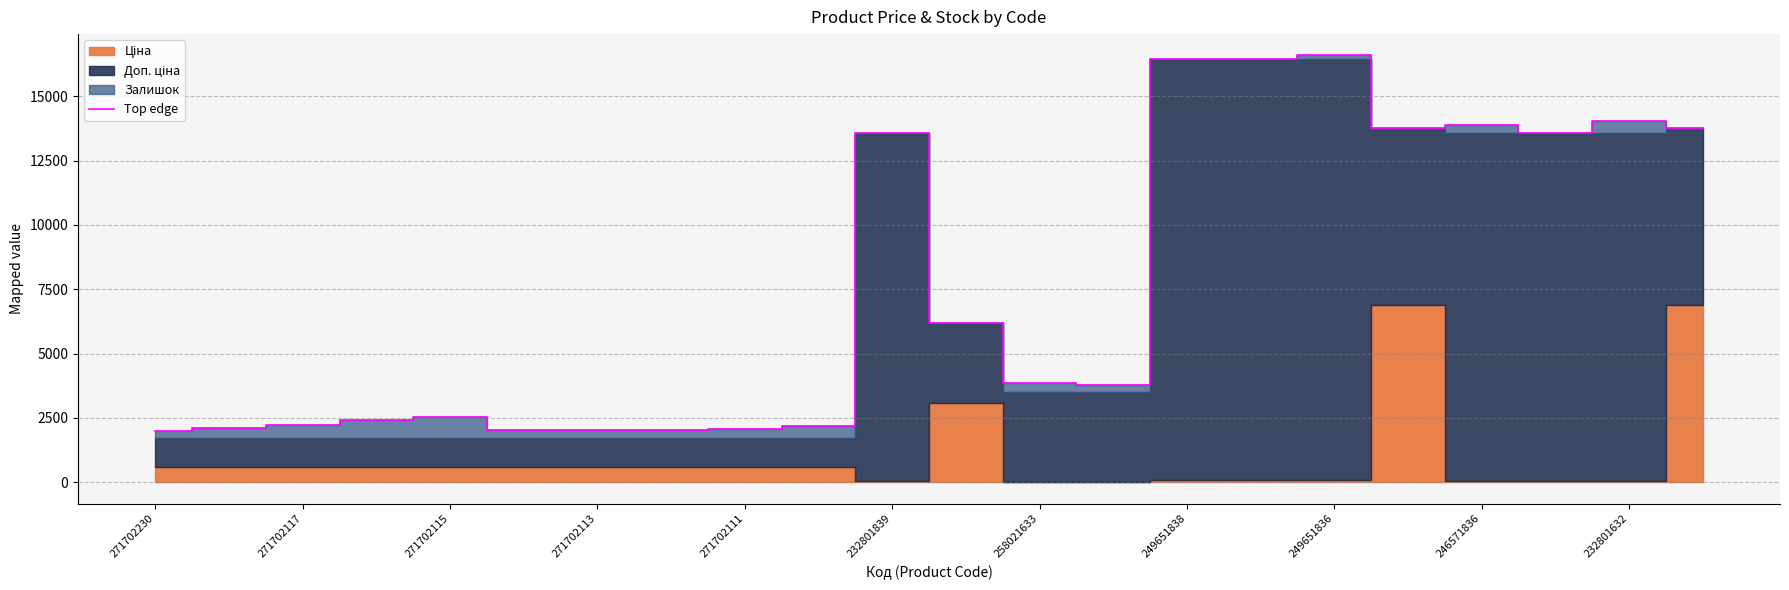

True or false: Top edge has a value of 2237.9 at 271702117.

True